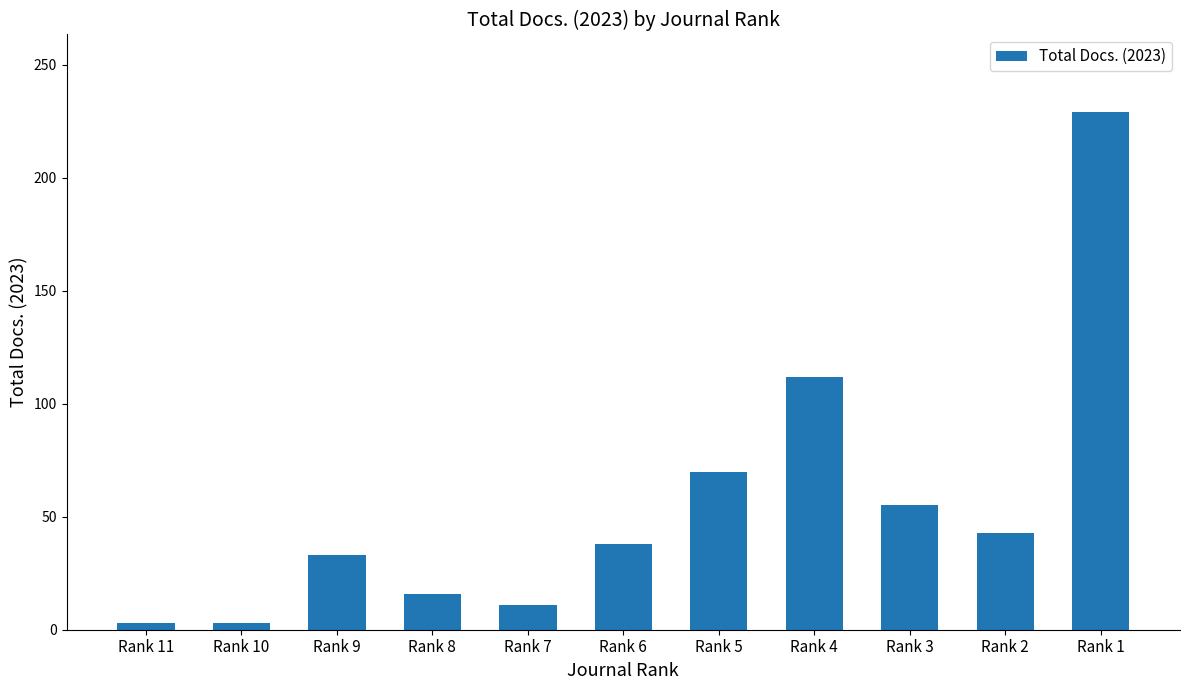

At which label is the value closest to 116?

Rank 4